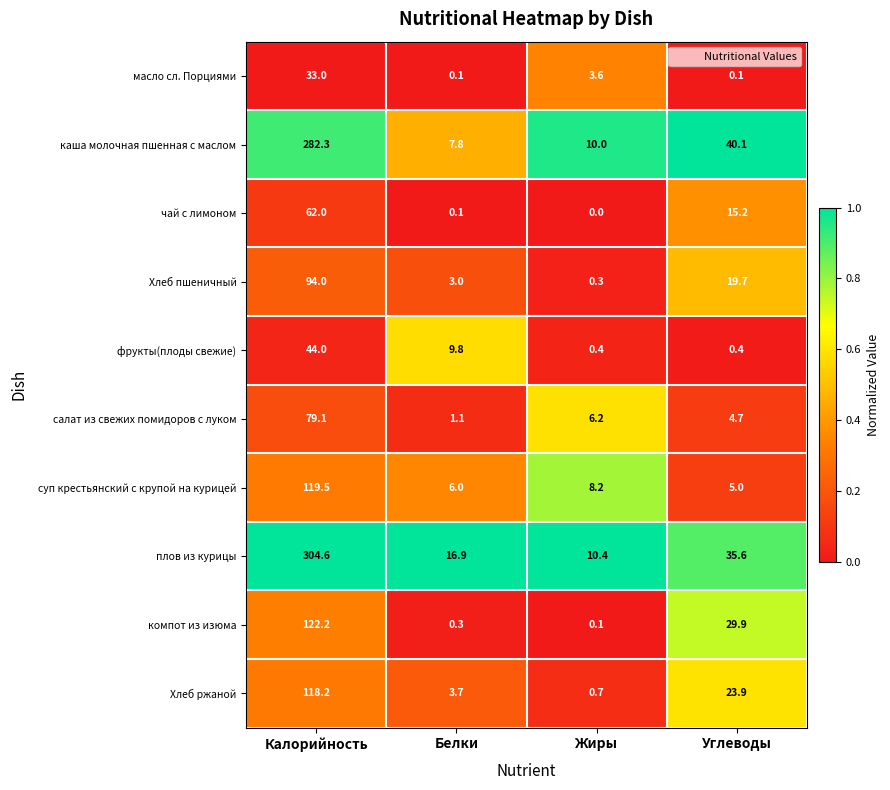

Which label corresponds to the smallest value in the chart?

Жиры